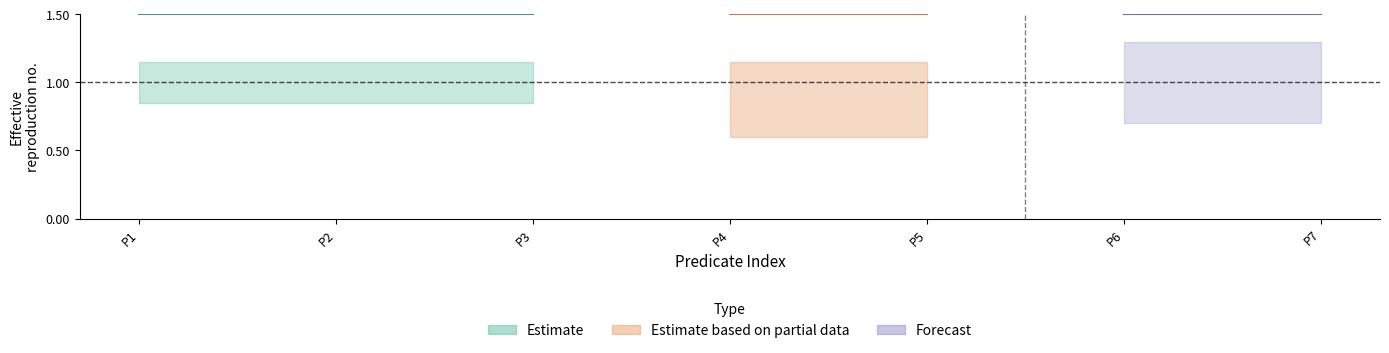

At how many categories does at least one series exceed 0?

7